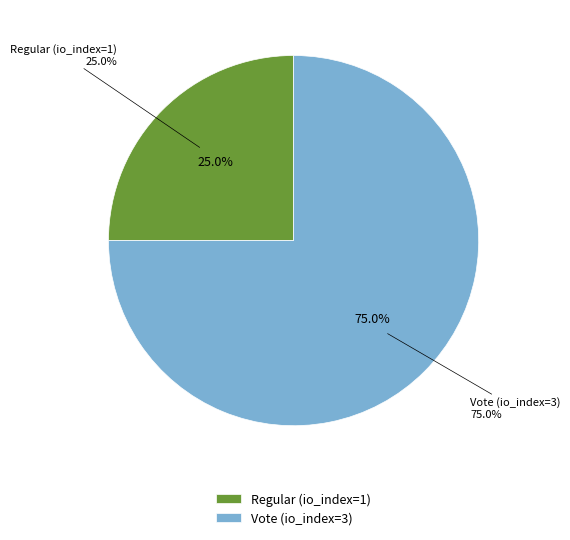

Which category has the biggest portion of the pie?

Vote (io_index=3)